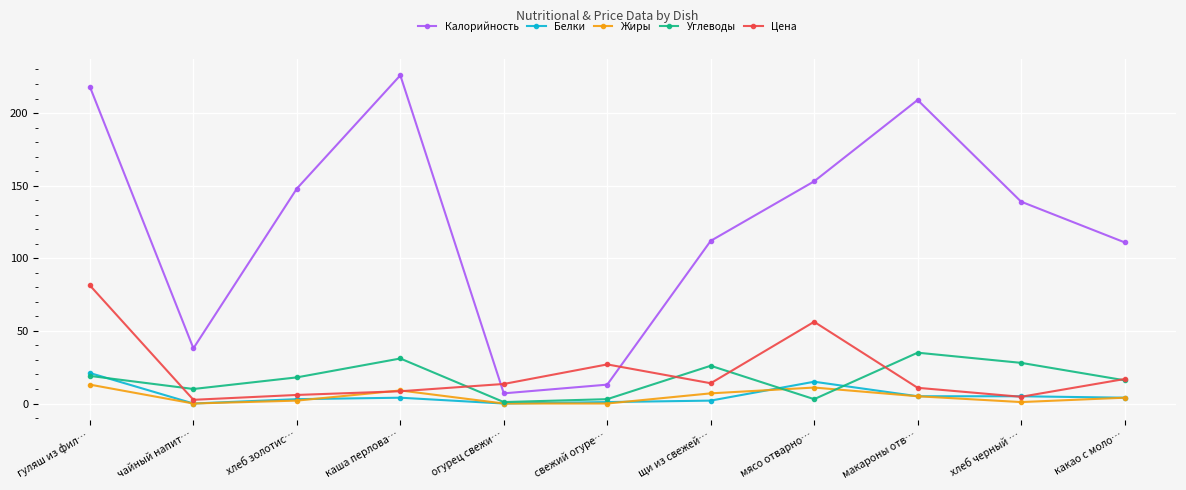

How many data points in Жиры are less than 4?

5